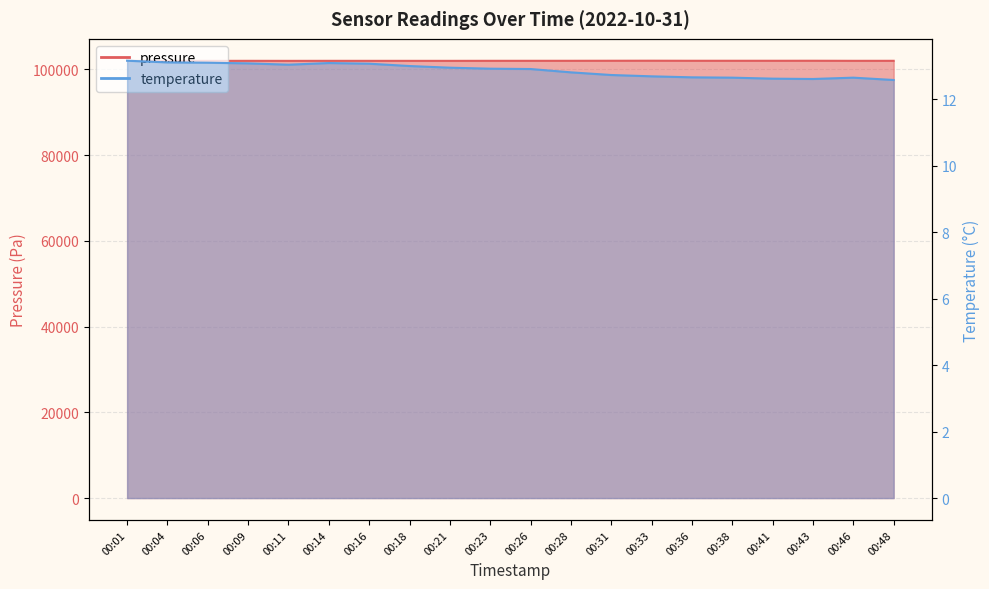

Is the value of temperature at 00:01 greater than the value of pressure at 00:21?

No